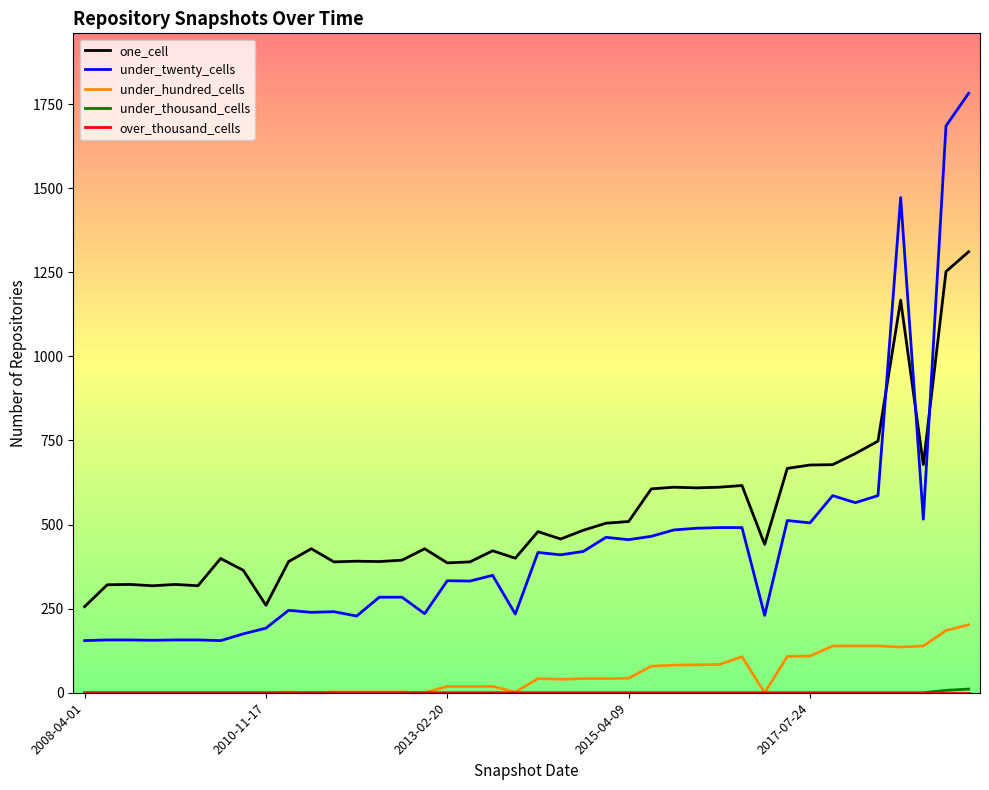

Which series has the widest spread of values?

under_twenty_cells